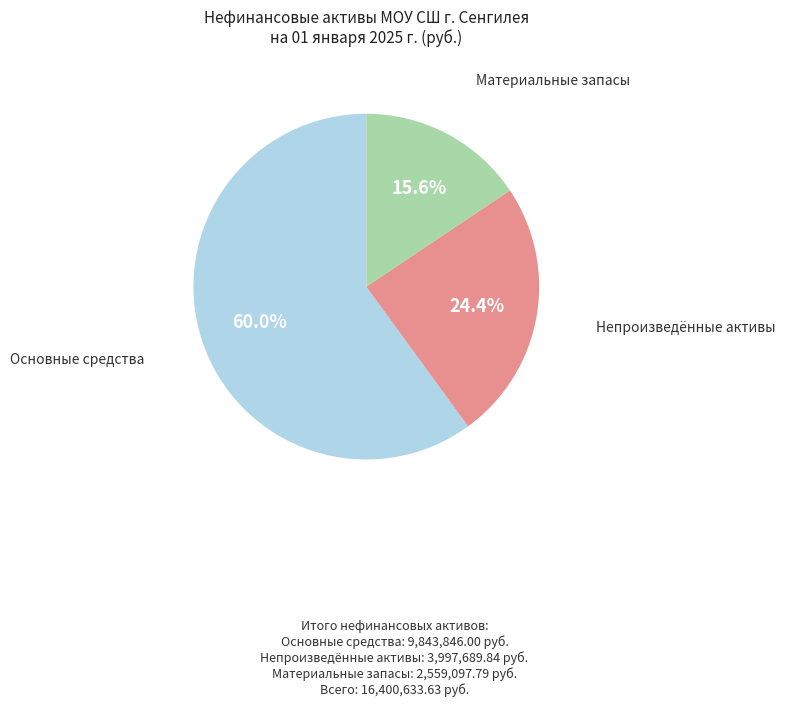

Is there any slice that represents more than half of the pie?

Yes